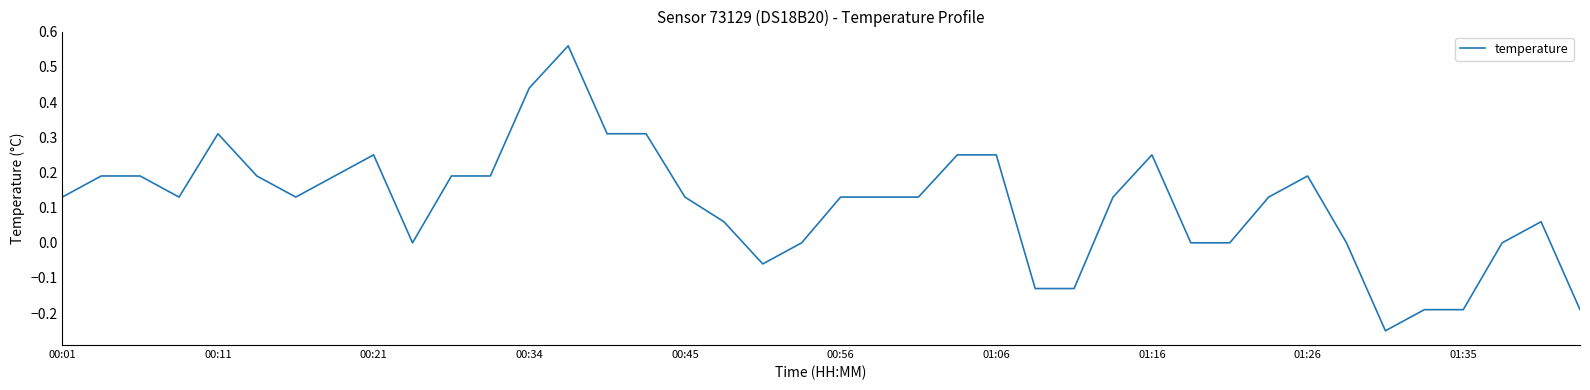

Is this an area chart (filled region under the line)?

No